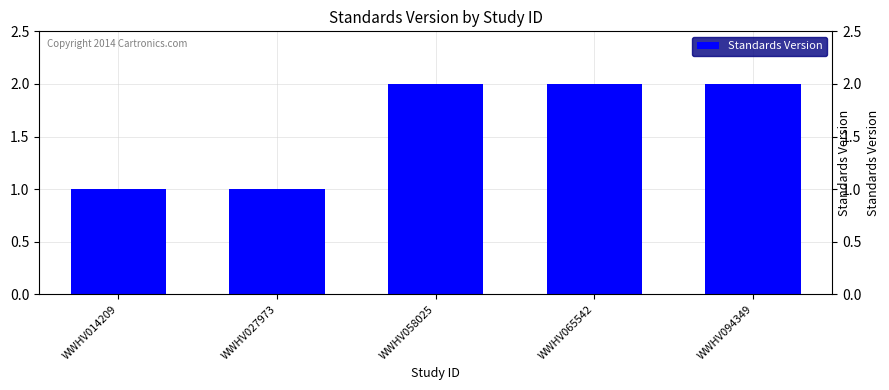

Does the chart contain stacked bars?

No